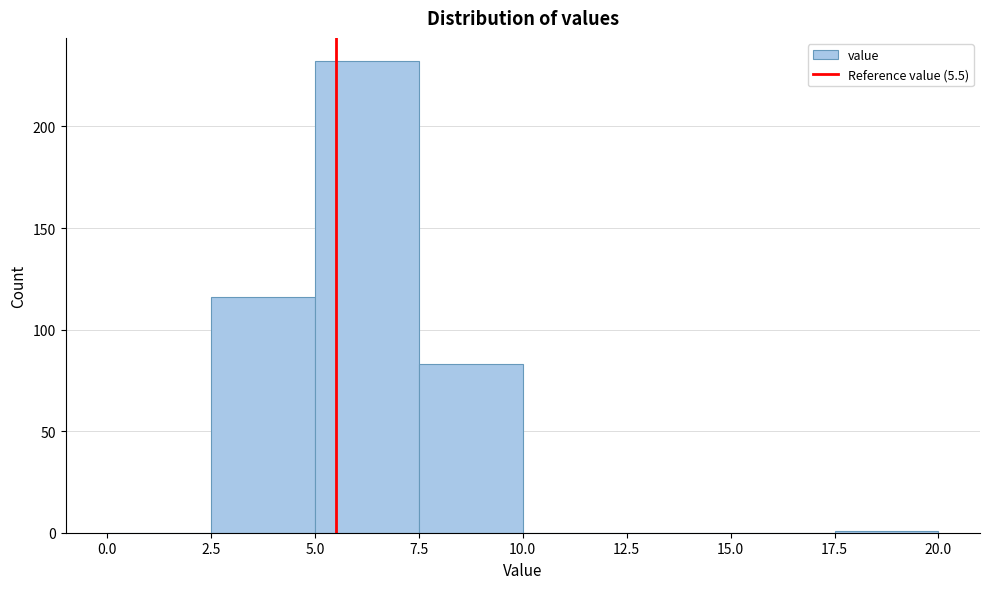

Reading left to right, list every bar in this chart as the range it spans on the x-axis followed by its height. The values are not printed on the chart, so give them approximately, as read against the axis.

0.0 to 2.5: 0
2.5 to 5.0: 115
5.0 to 7.5: 230
7.5 to 10.0: 85
10.0 to 12.5: 0
12.5 to 15.0: 0
15.0 to 17.5: 0
17.5 to 20.0: under 5